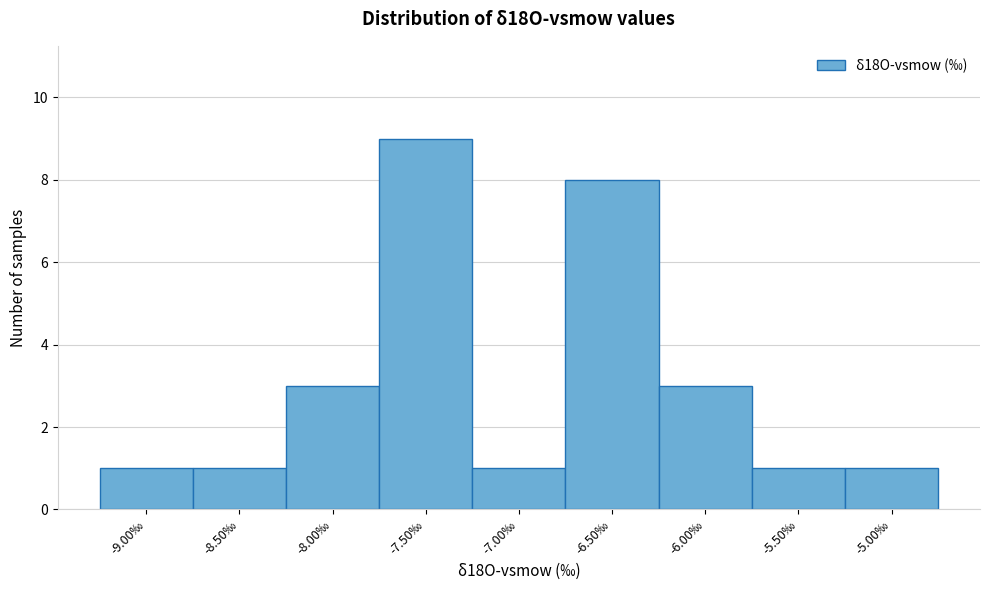

Reading right to left, what are all the values shown in this chart?

1	1	3	8	1	9	3	1	1